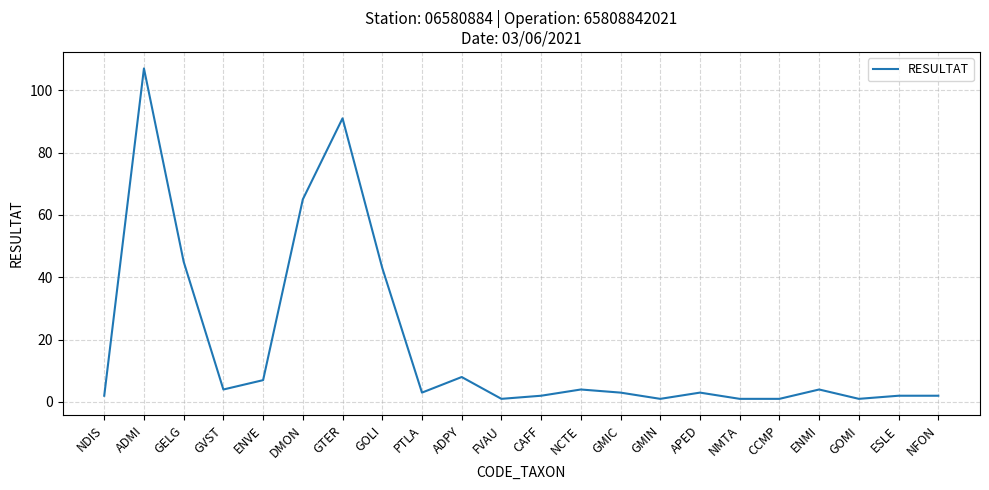

What is the ratio of the value at GMIC to the value at FVAU?

3.0